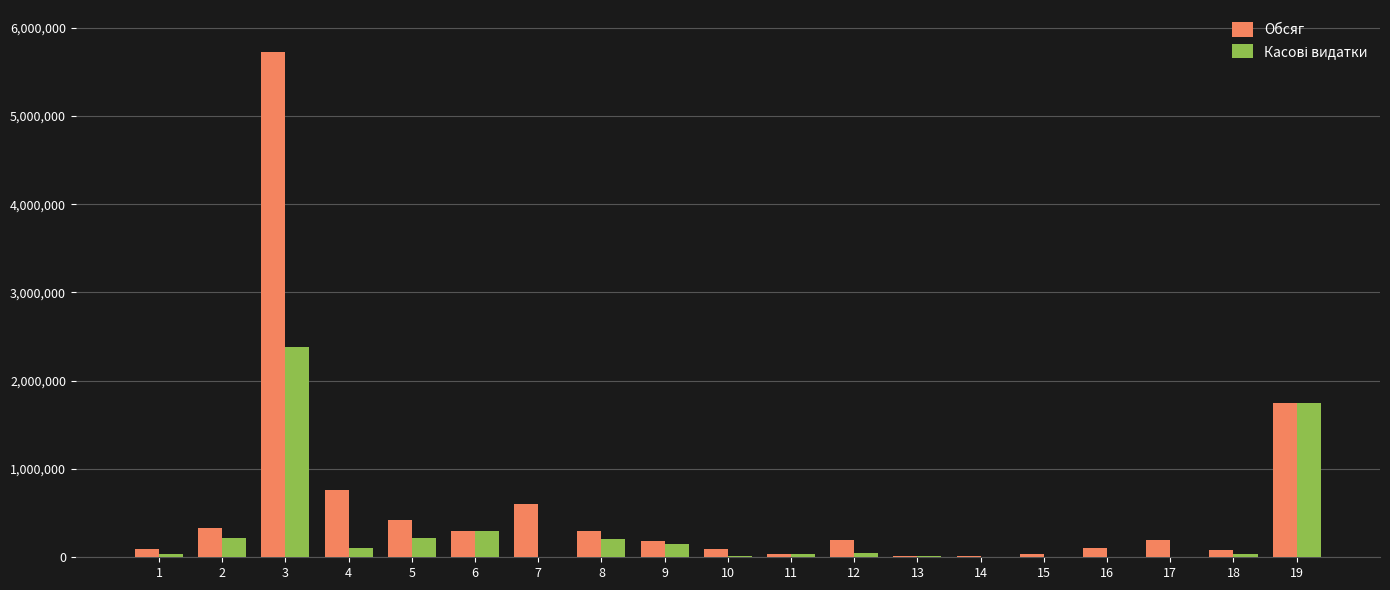

Read the Обсяг value at 17.

200000.0